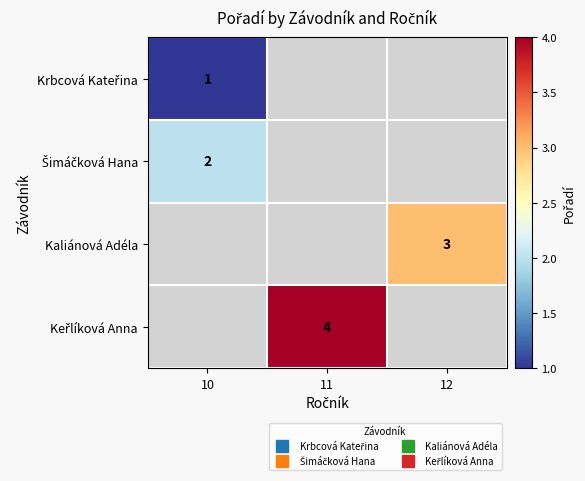

List the labels in order of Krbcová Kateřina value, smallest first.

10, 11, 12